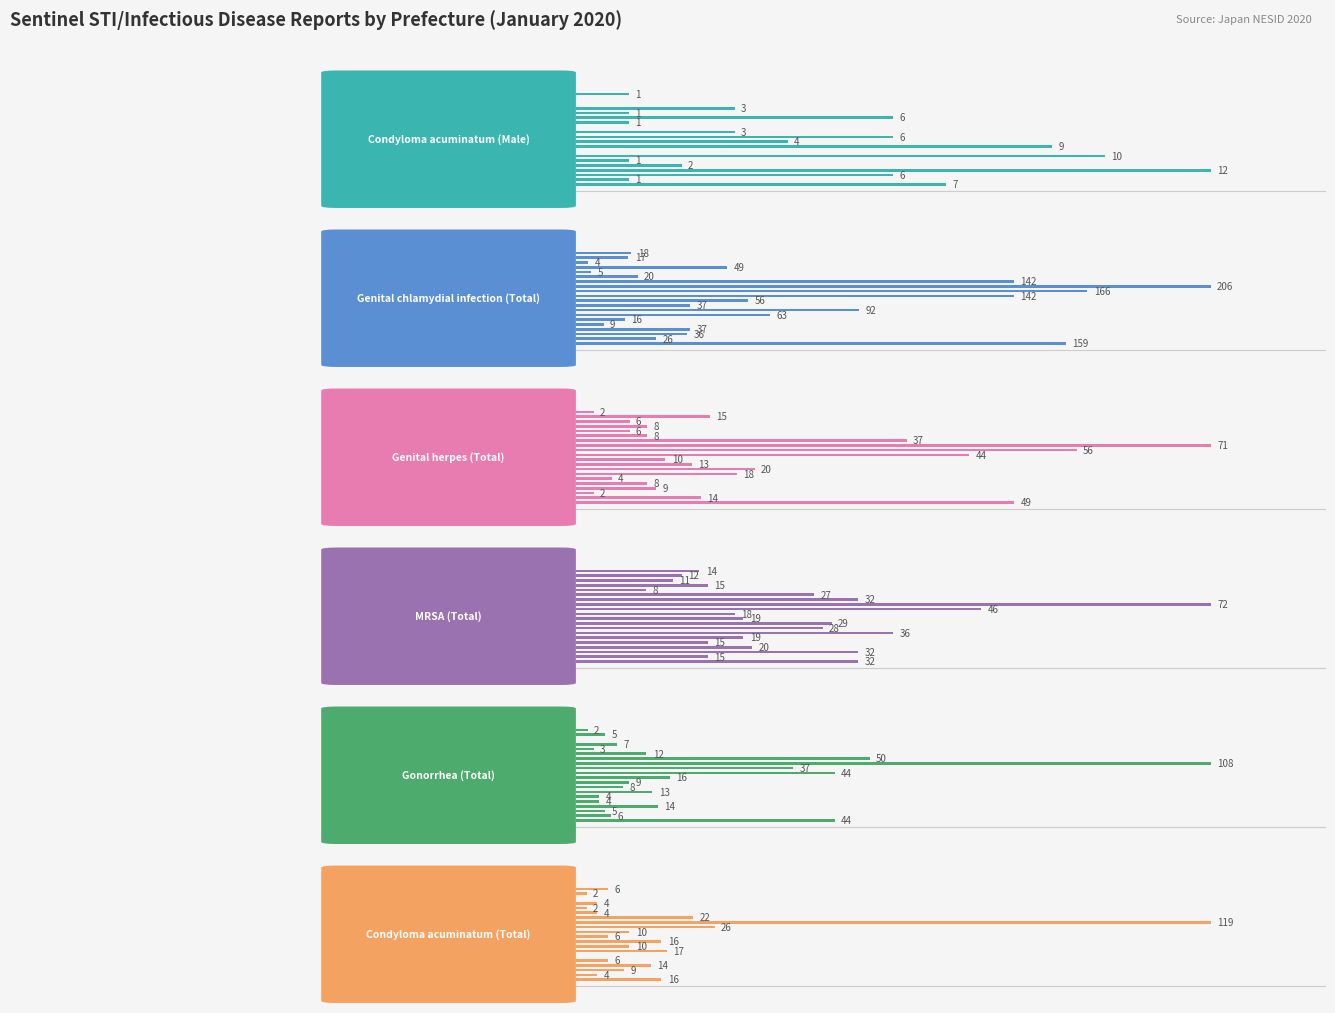

Rank the series by their maximum value, from lowest to highest.

Condyloma acuminatum (Male), Genital herpes (Total), MRSA (Total), Gonorrhea (Total), Condyloma acuminatum (Total), Genital chlamydial infection (Total)